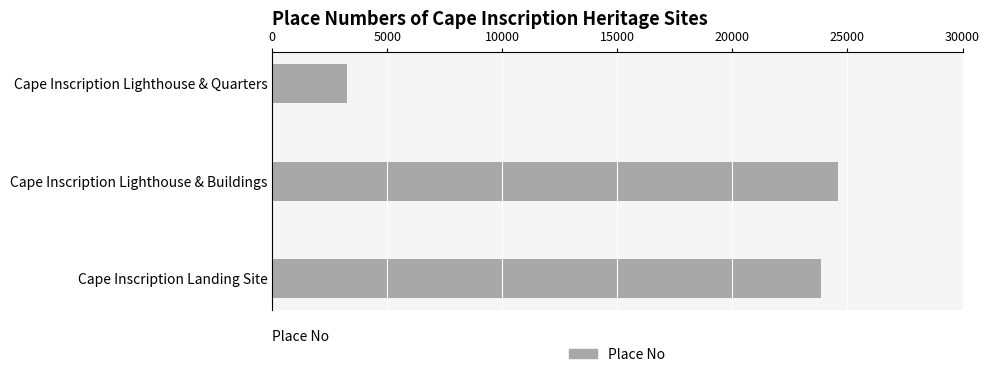

What is the change in value from Cape Inscription Lighthouse & Quarters to Cape Inscription Lighthouse & Buildings?

+21330